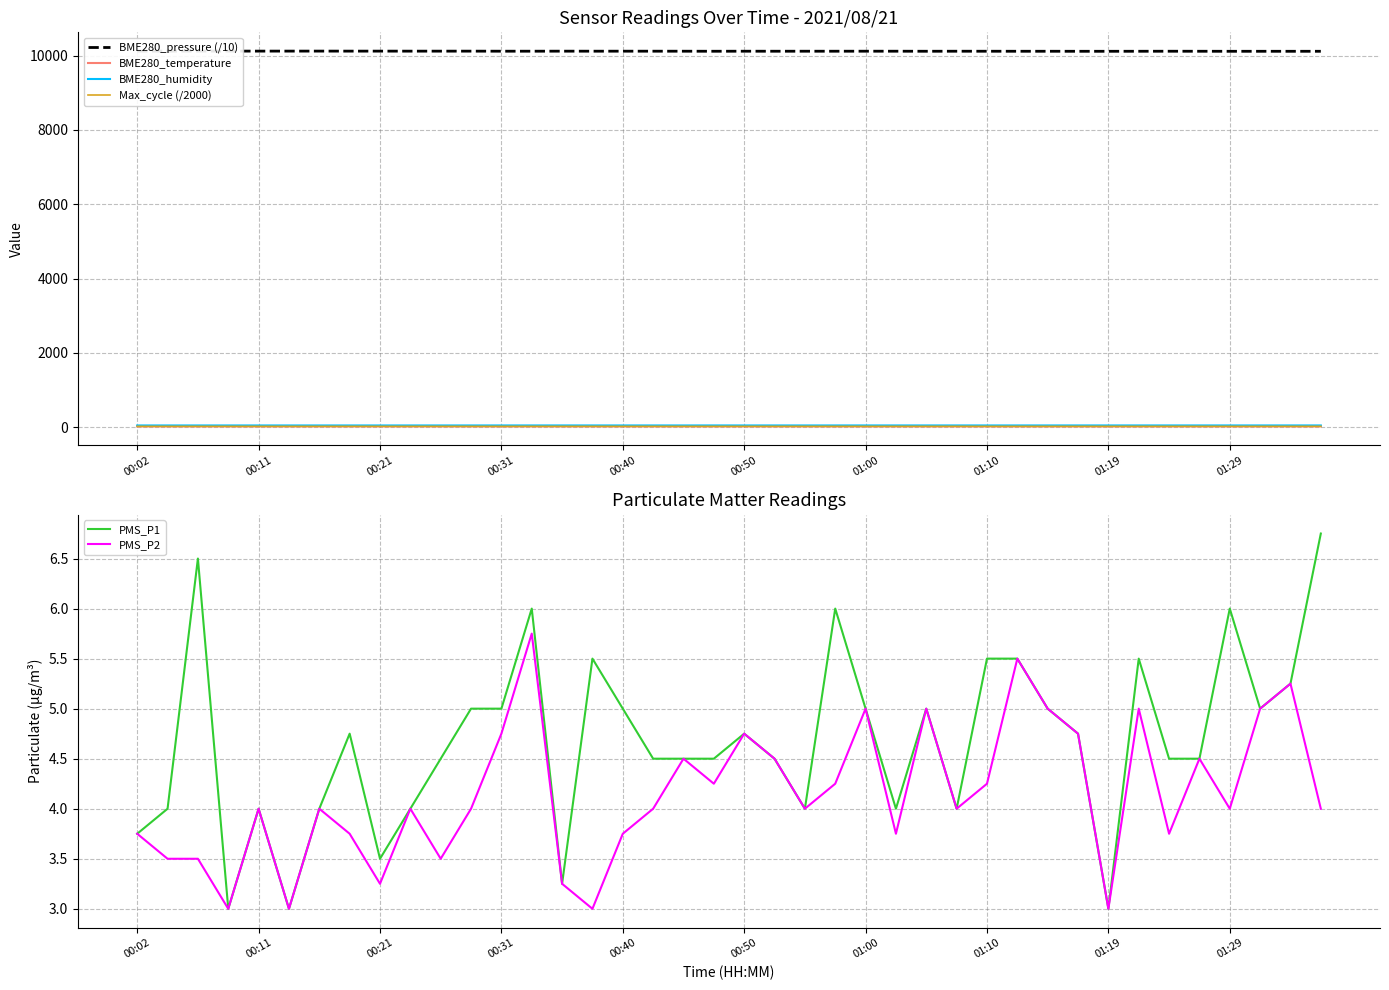

True or false: BME280_humidity and PMS_P2 cross at least once.

False